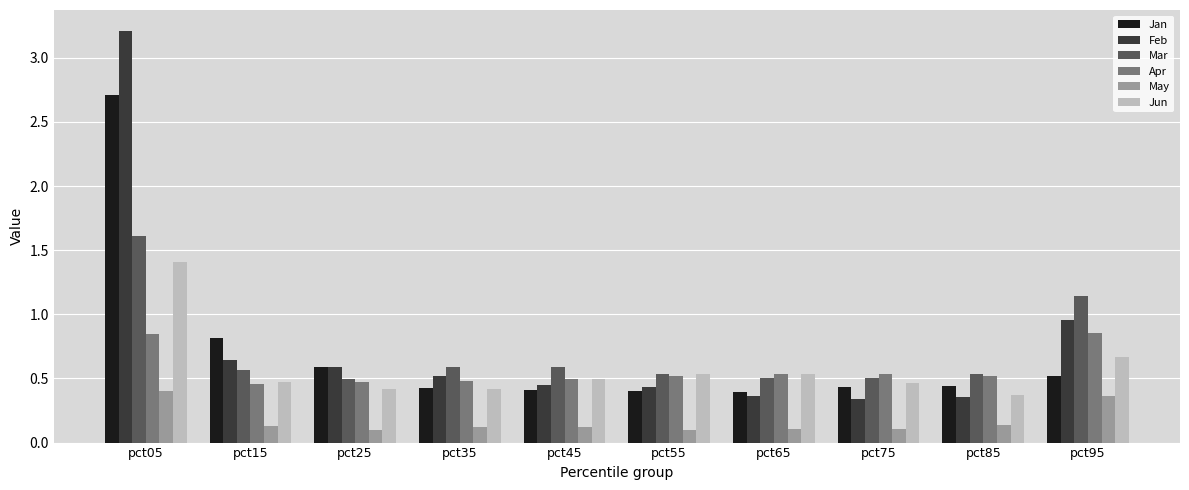

Which series has the largest total across all categories?

Feb